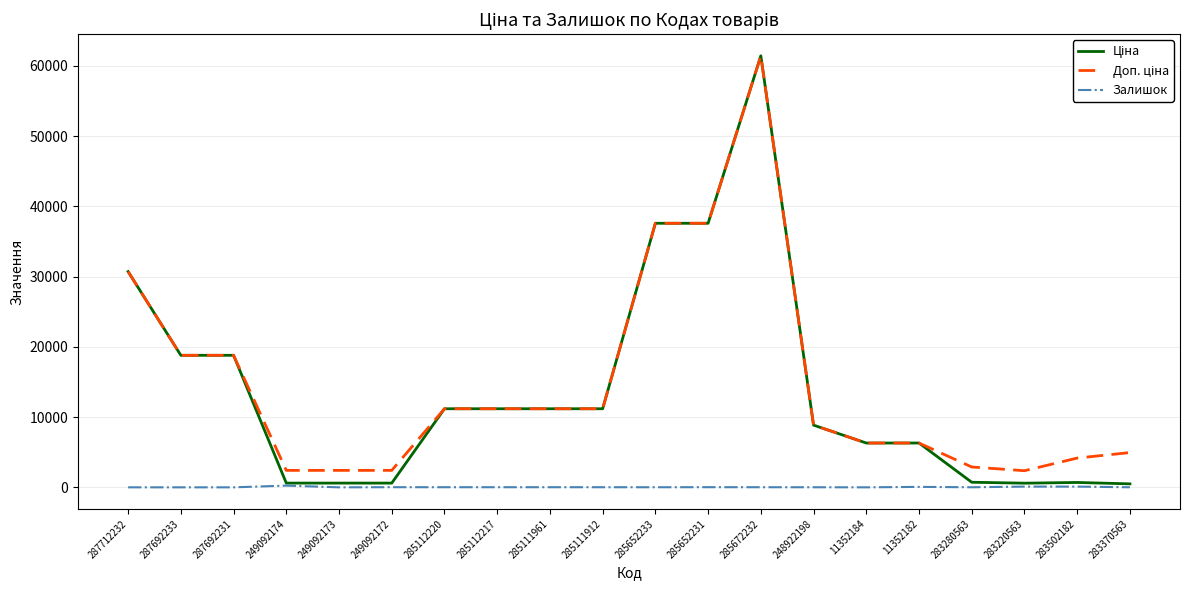

At which category is the sum across all series the highest?

285672232